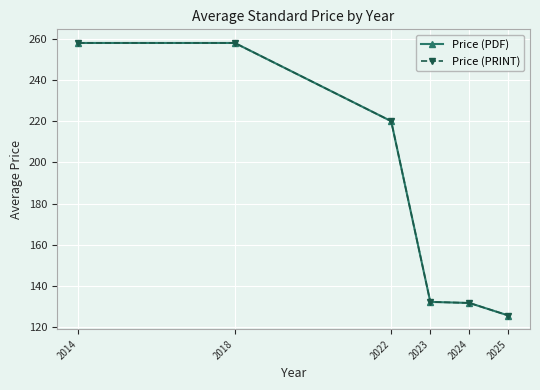

List the labels in order of Price (PRINT) value, largest first.

2014, 2018, 2022, 2023, 2024, 2025